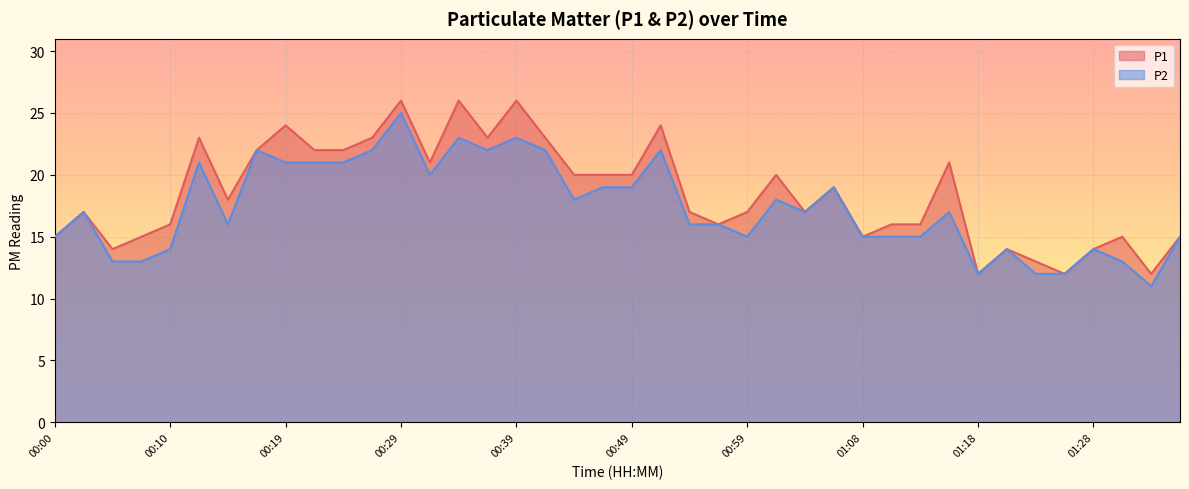

How many data points in P1 are less than 18?

20